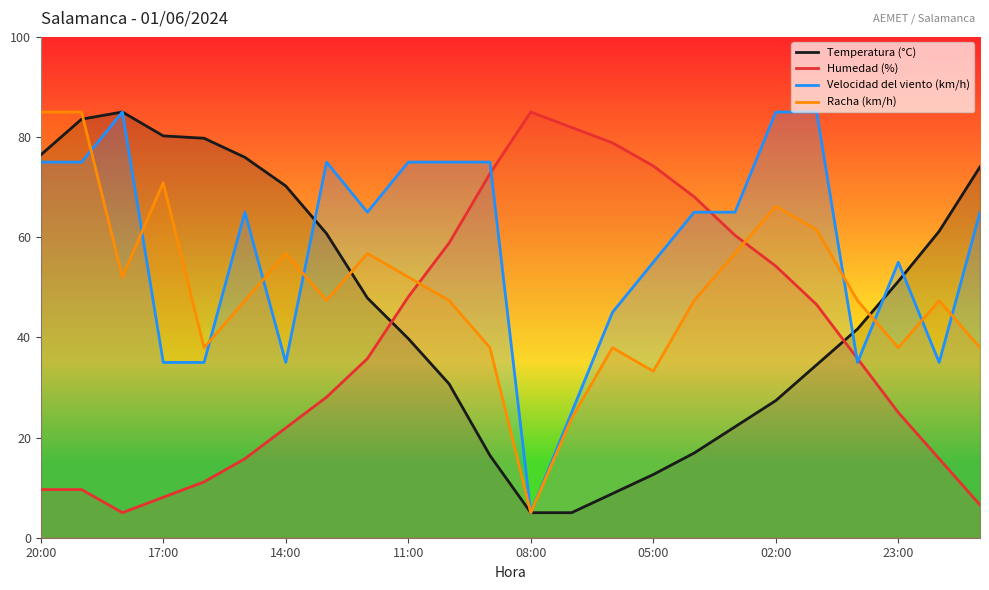

The Velocidad del viento (km/h) series shows 18.7 at 14:00. True or false?

False